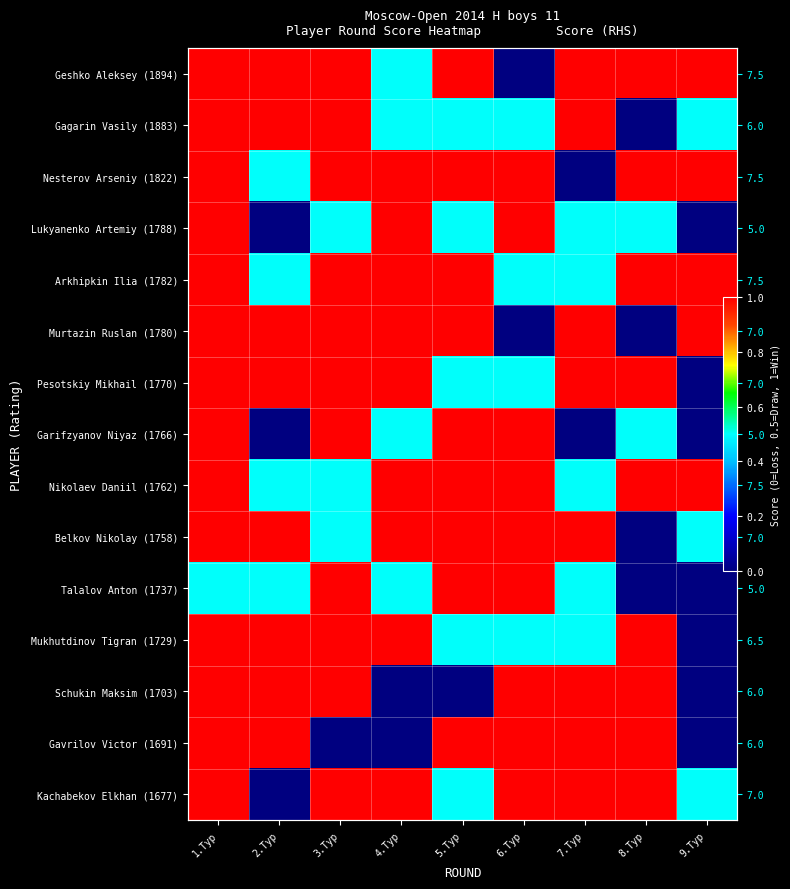

What is the difference between the maximum and minimum values in the Gagarin Vasily (1883) series?

1.0